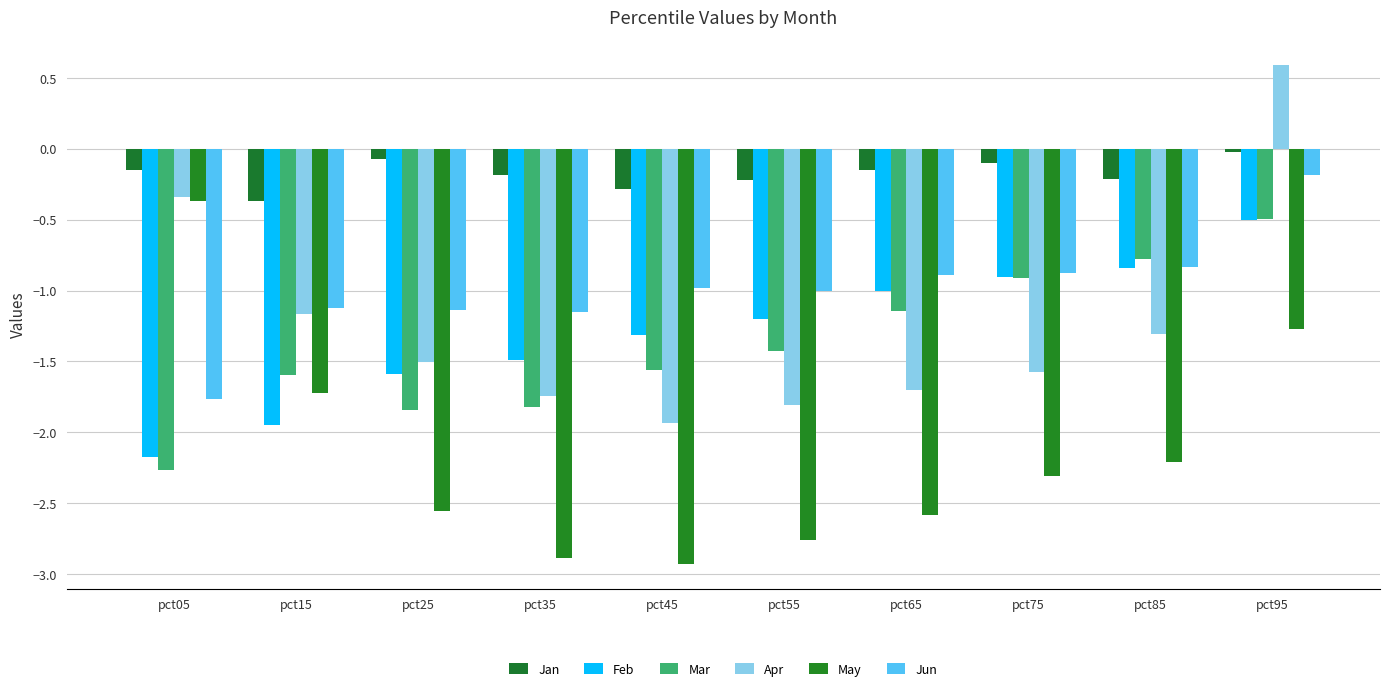

Which series has the widest spread of values?

May